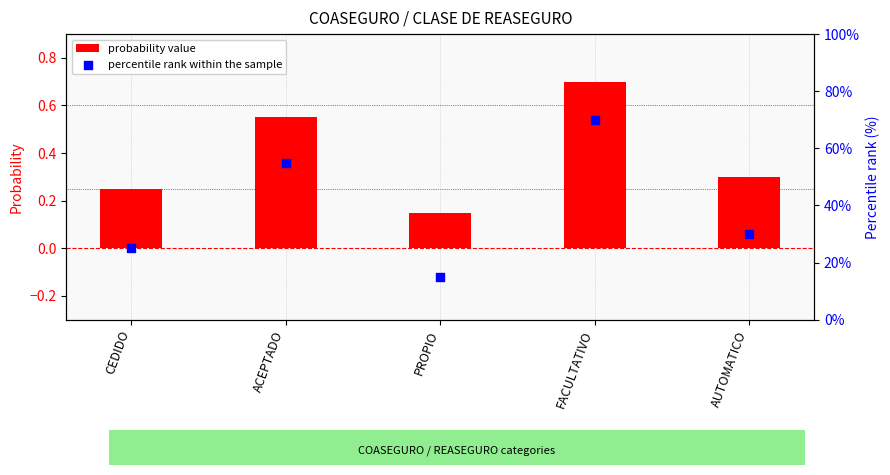

What is the total value across all series at PROPIO?

15.2